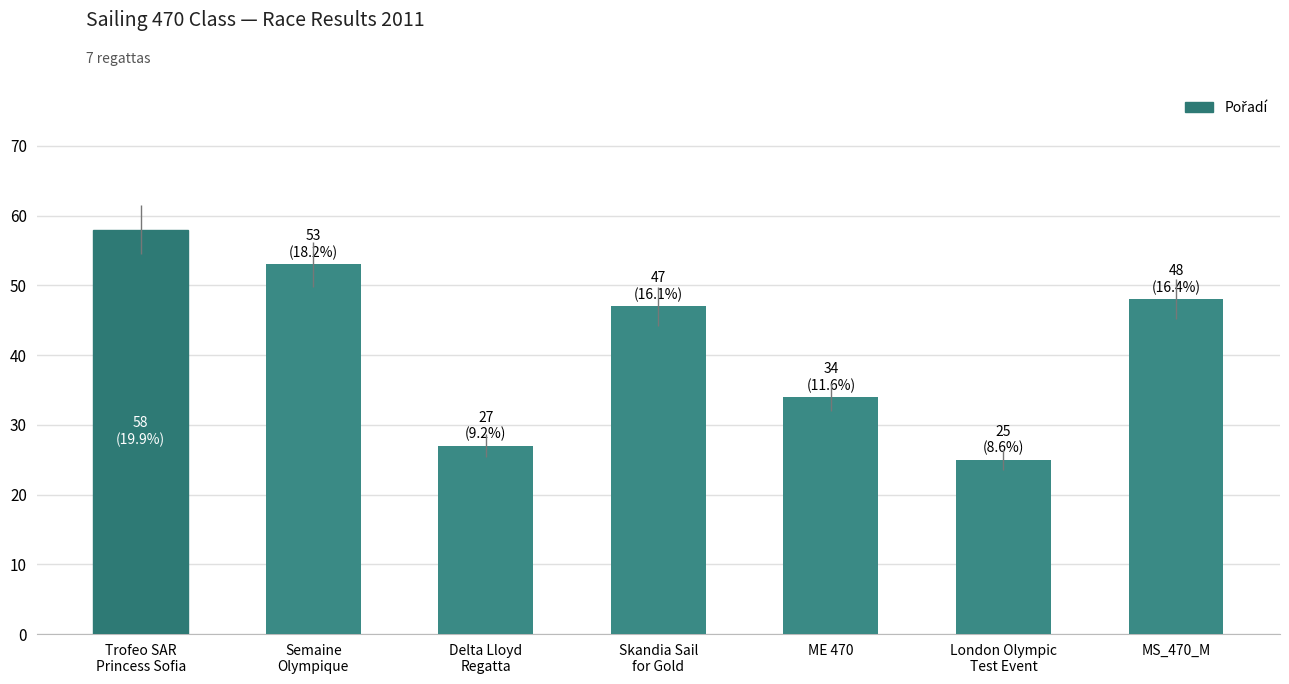

What is the greatest value displayed?

58